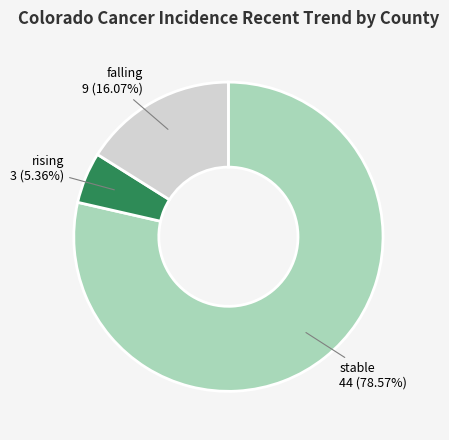

To the nearest percent, what percentage of the pie is rising?

5%